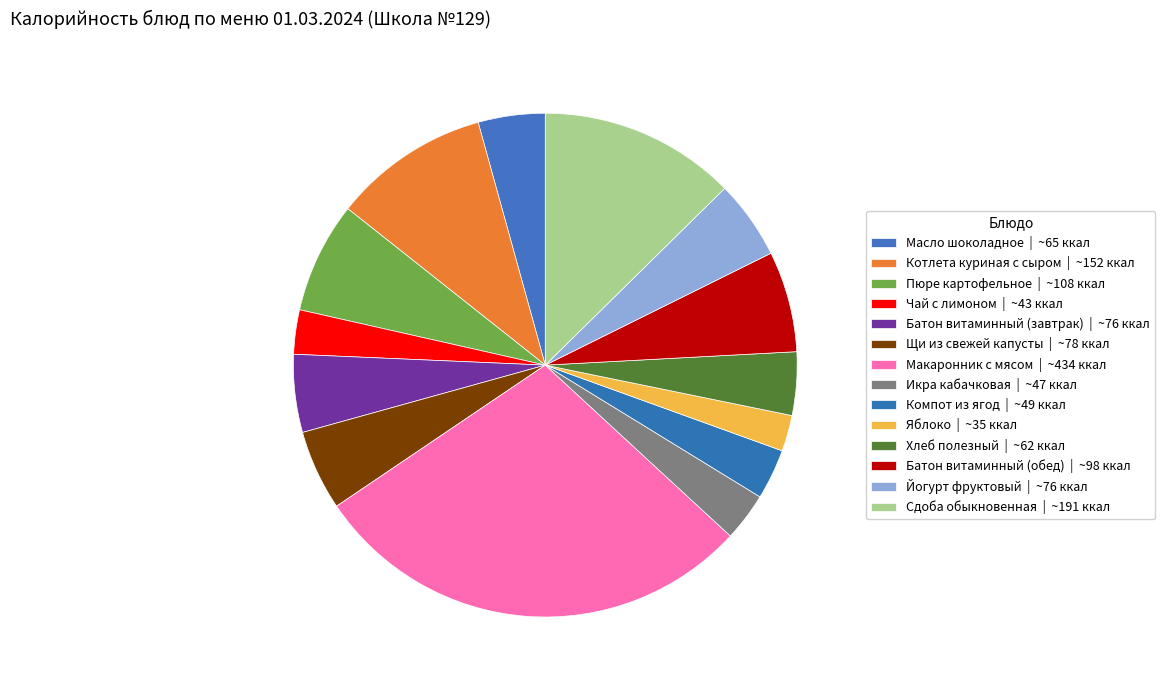

Which category has the smallest portion of the pie?

Яблоко